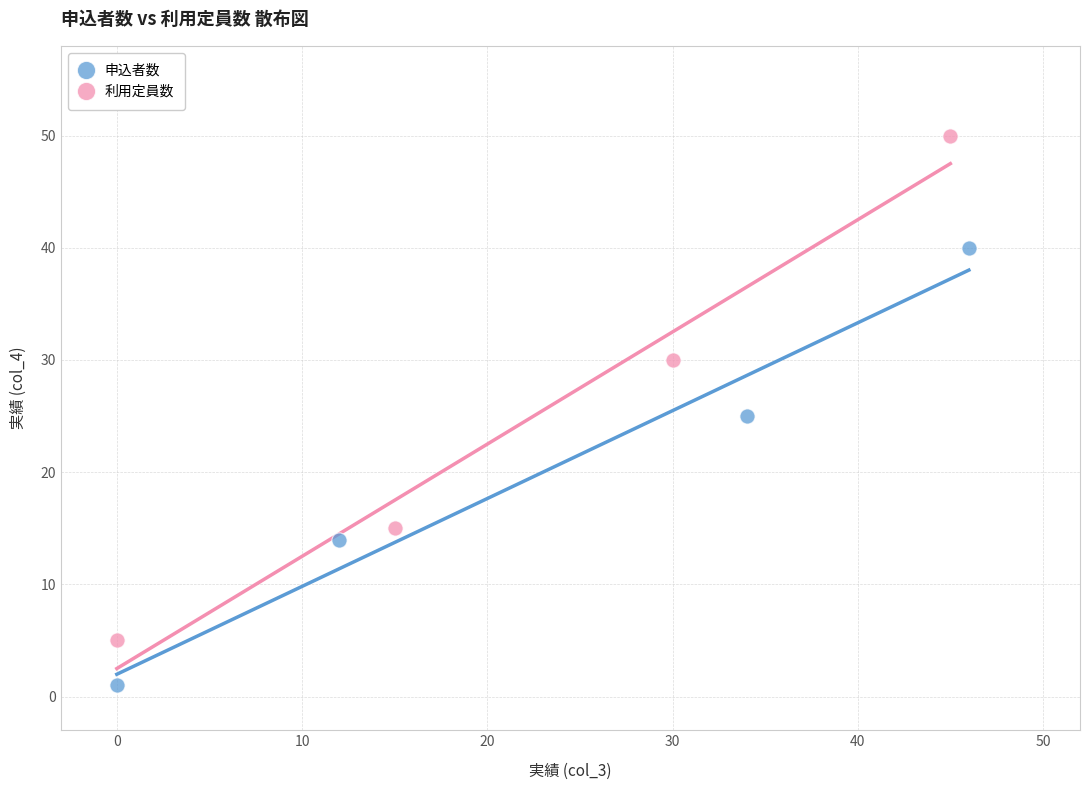

Which series has the widest spread of Y values?

利用定員数